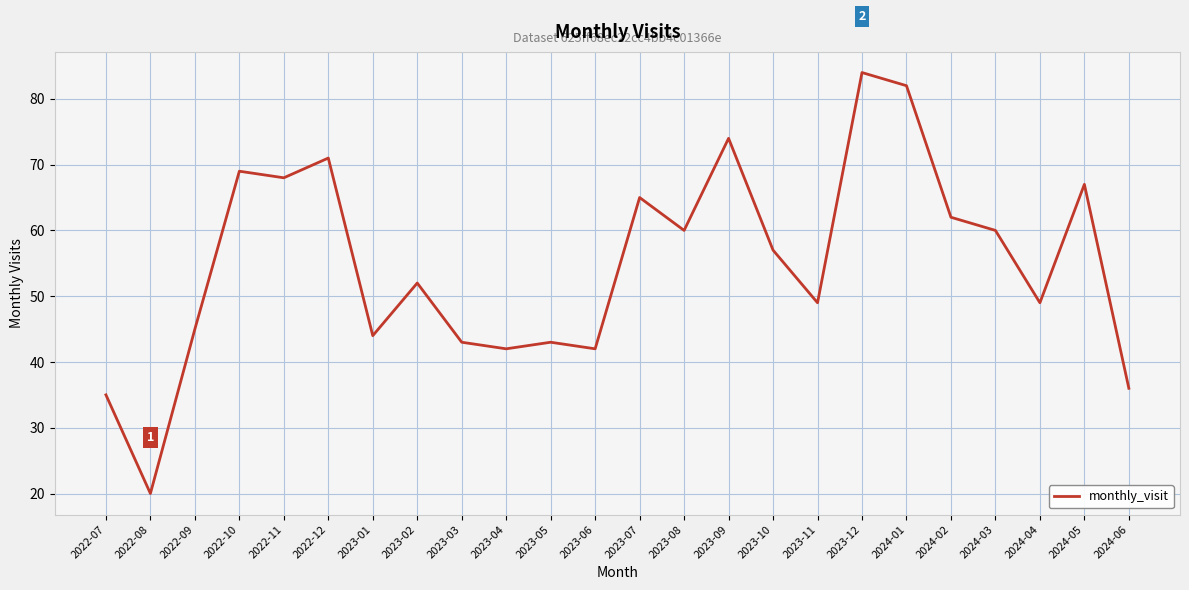

Reading left to right, what are all the values shown in this chart?

2022-07=35	2022-08=20	2022-09=45	2022-10=69	2022-11=68	2022-12=71	2023-01=44	2023-02=52	2023-03=43	2023-04=42	2023-05=43	2023-06=42	2023-07=65	2023-08=60	2023-09=74	2023-10=57	2023-11=49	2023-12=84	2024-01=82	2024-02=62	2024-03=60	2024-04=49	2024-05=67	2024-06=36